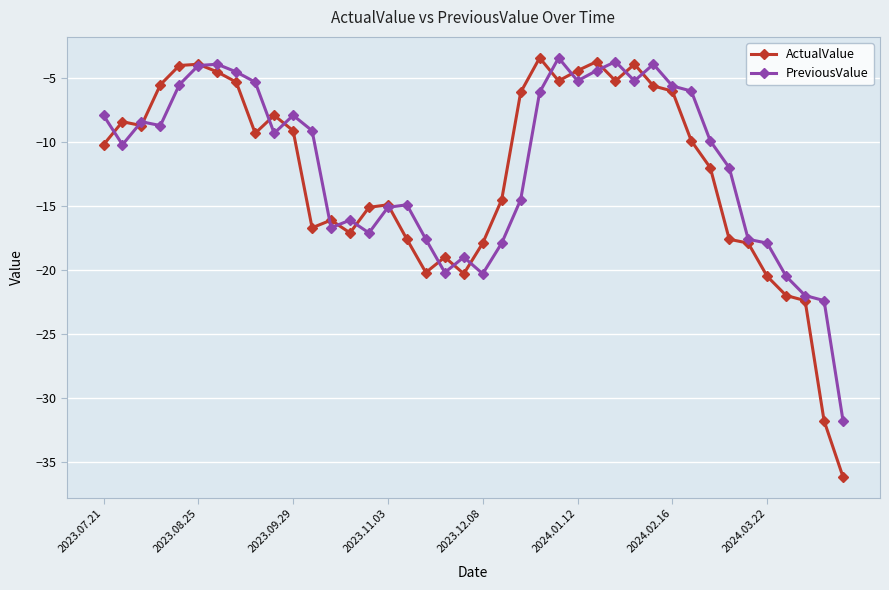

What is the value of the PreviousValue point at the 29th from the left?

-5.2